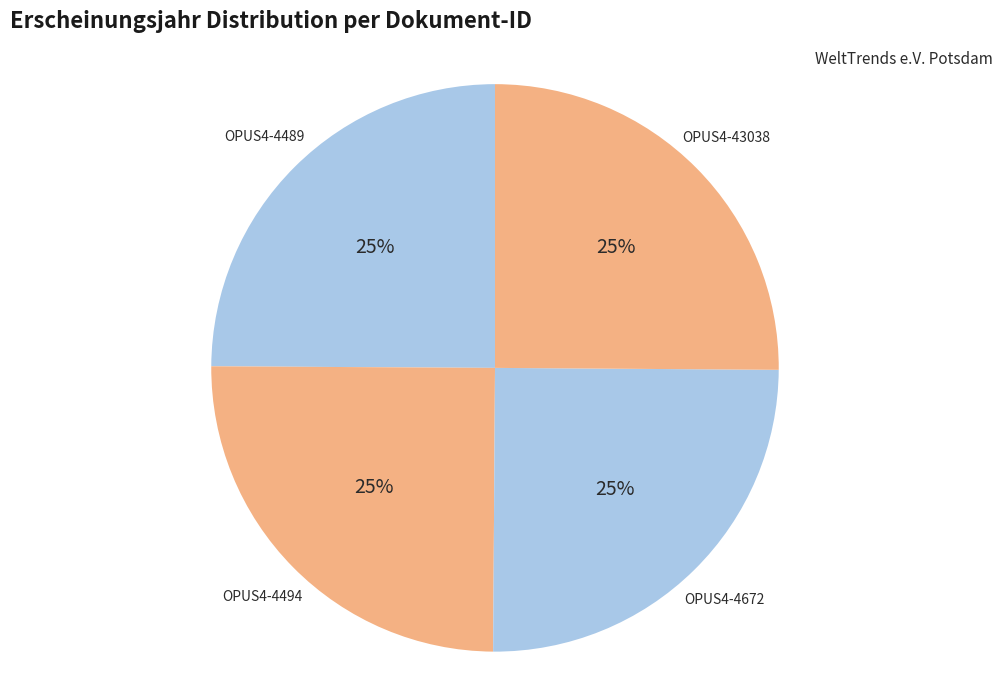

How many segments does this pie chart have?

4